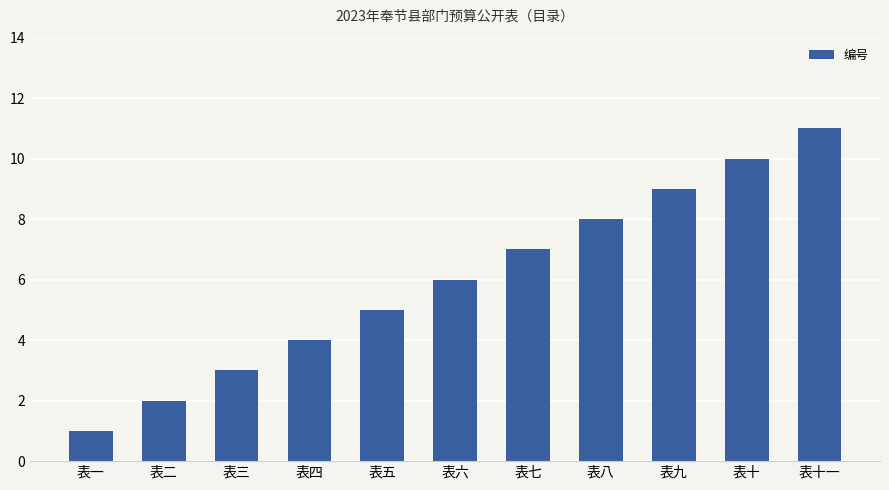

Reading left to right, transcribe all the data shown in this chart.

表一=1	表二=2	表三=3	表四=4	表五=5	表六=6	表七=7	表八=8	表九=9	表十=10	表十一=11